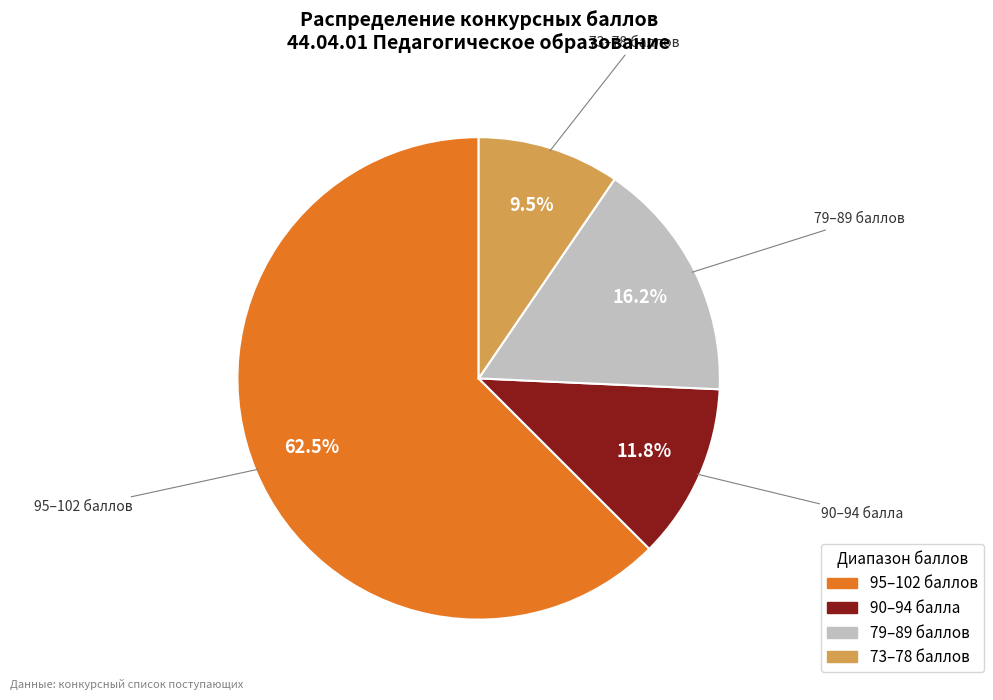

Which has a higher value, 90–94 балла or 79–89 баллов?

79–89 баллов